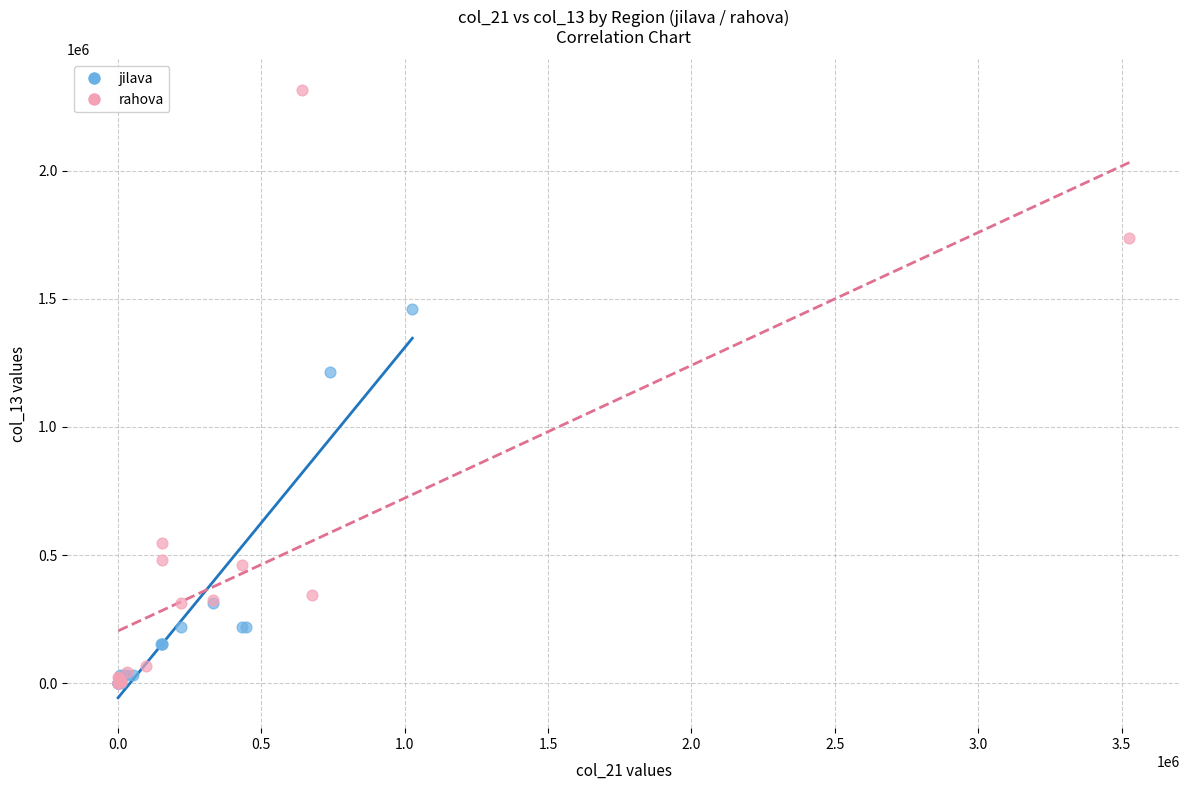

Which series has the widest spread of Y values?

rahova